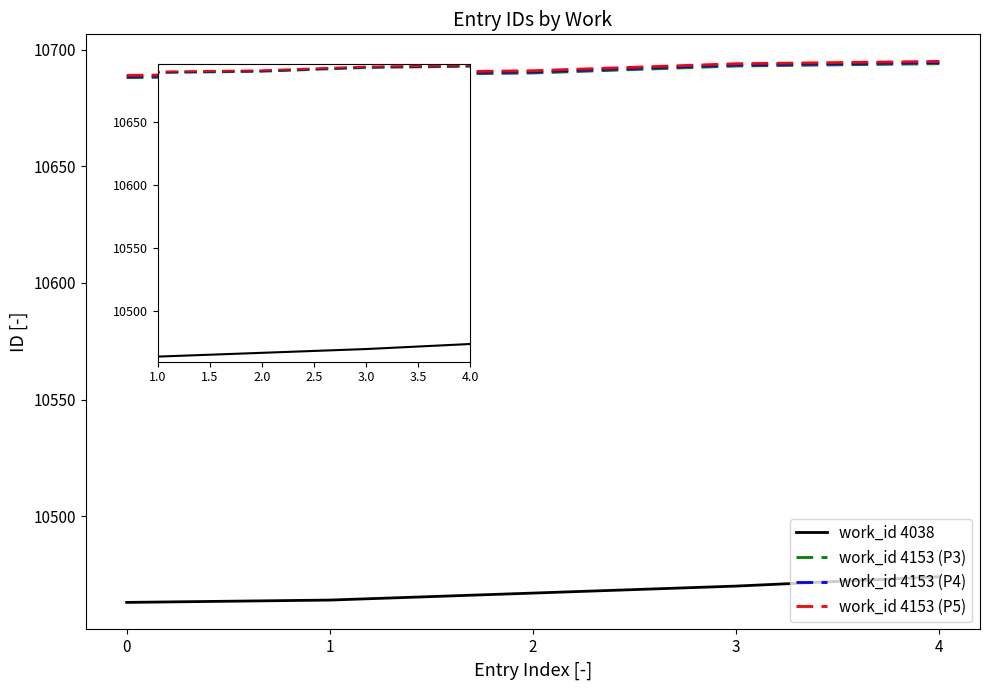

True or false: work_id 4153 (P5) and work_id 4153 (P4) cross at least once.

False